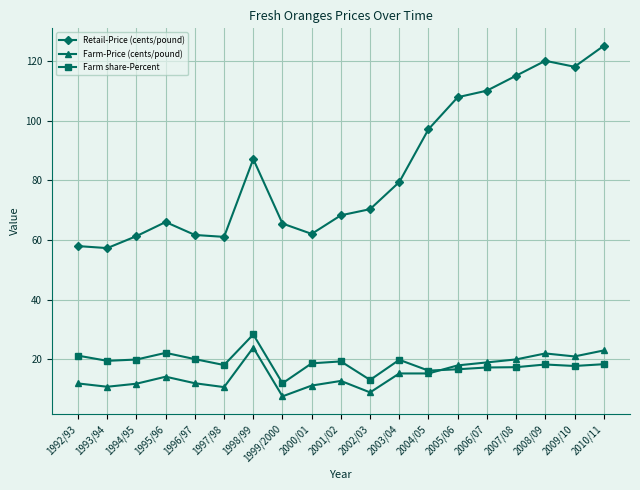

What is the sum of all Farm share-Percent values?

354.7